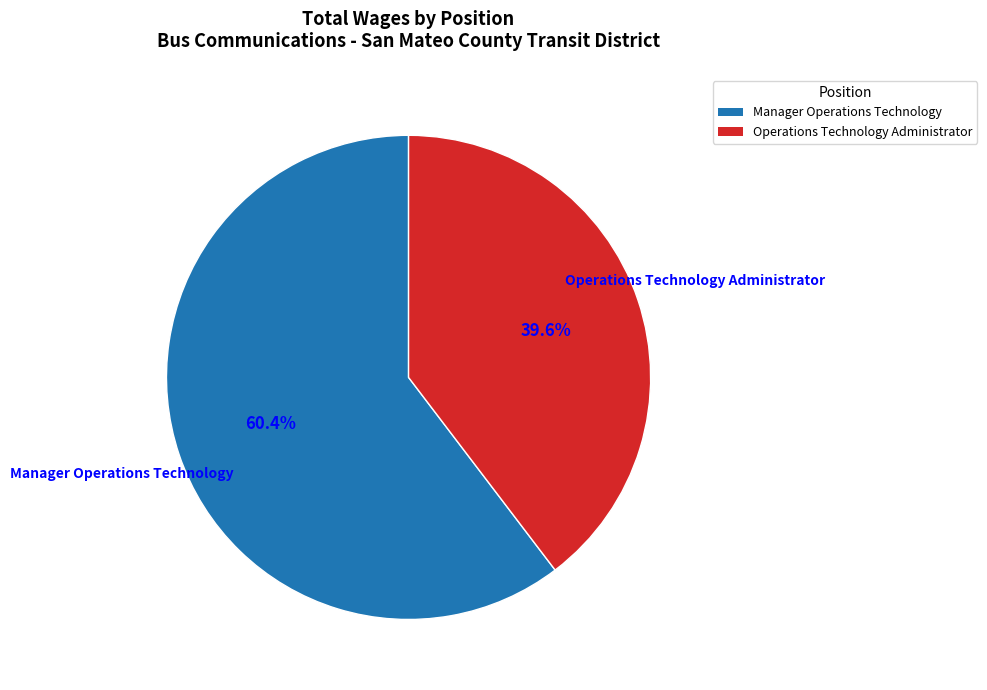

What percentage is NOT represented by Manager Operations Technology?

39.6%